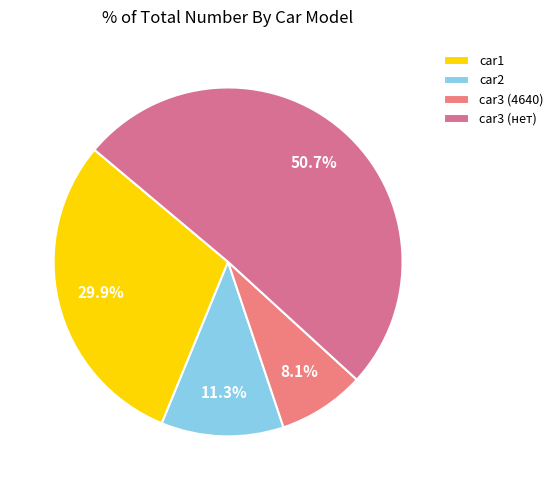

Approximately how many times larger is the value at car2 compared to car1?

0.4